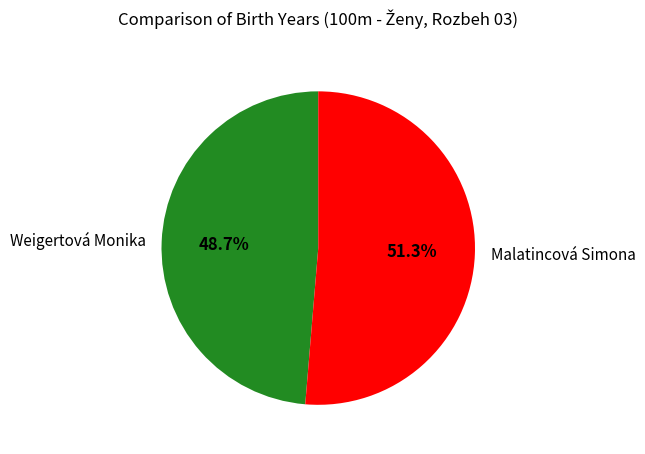

Rank the categories by value from lowest to highest.

Weigertová Monika, Malatincová Simona